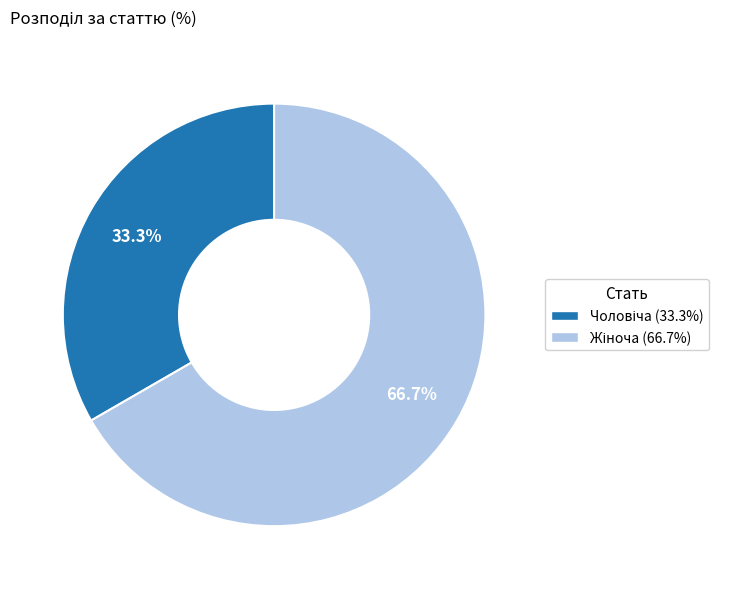

Does any single category account for the majority?

Yes